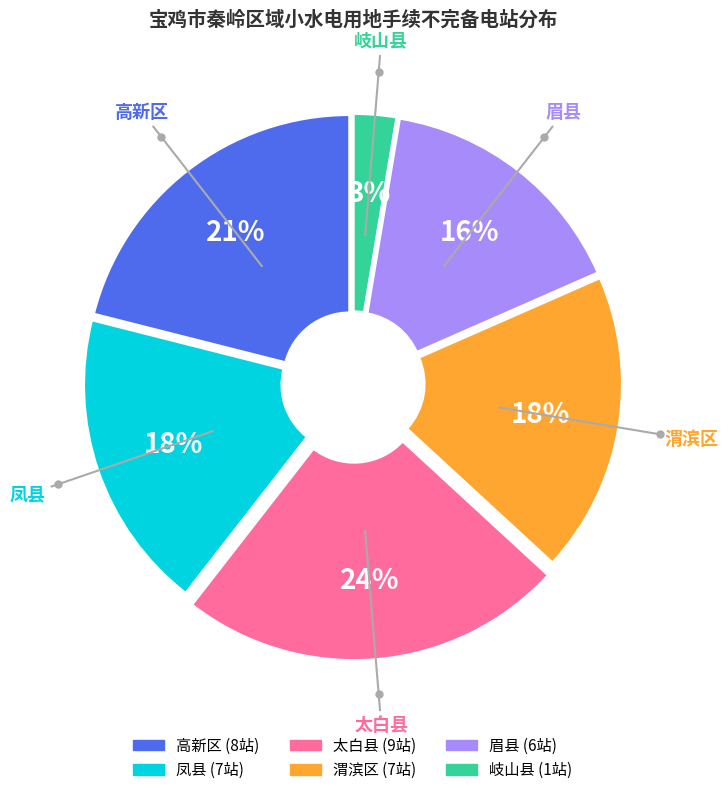

Between 凤县 and 高新区, which is larger?

高新区